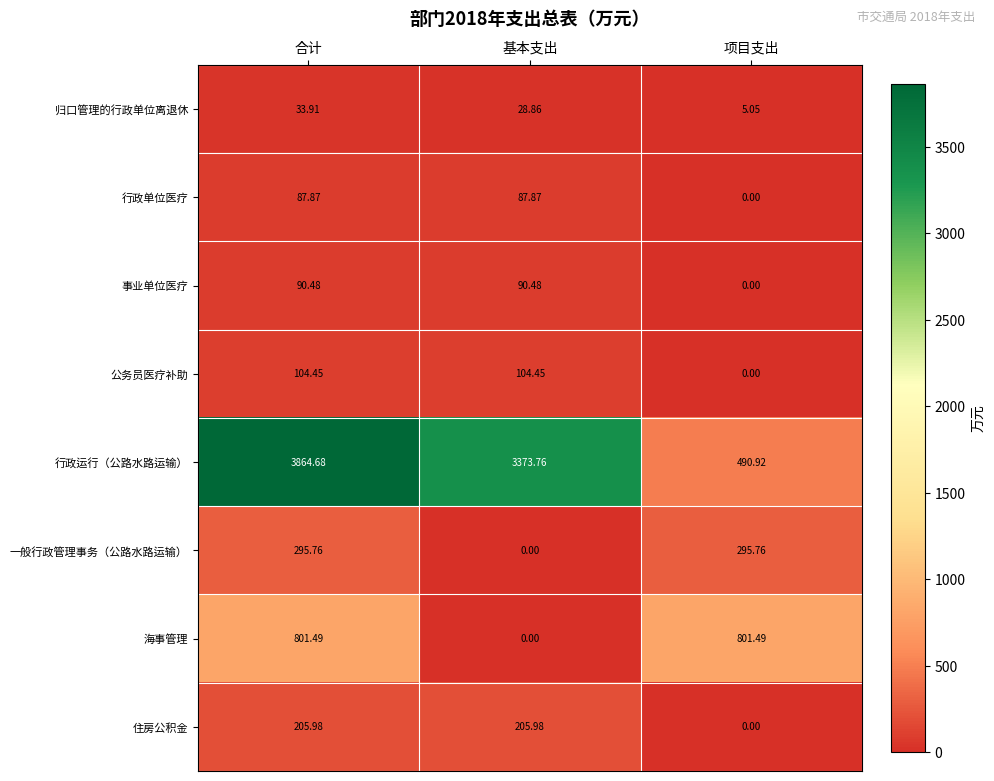

How many data points does each series have?

3